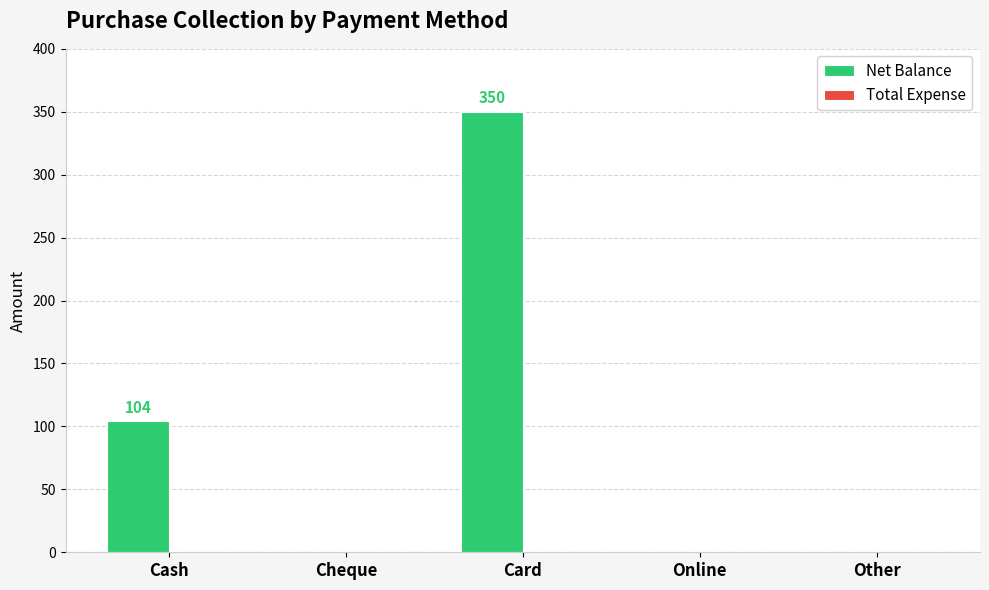

At which category does the chart reach its peak across all series?

Card